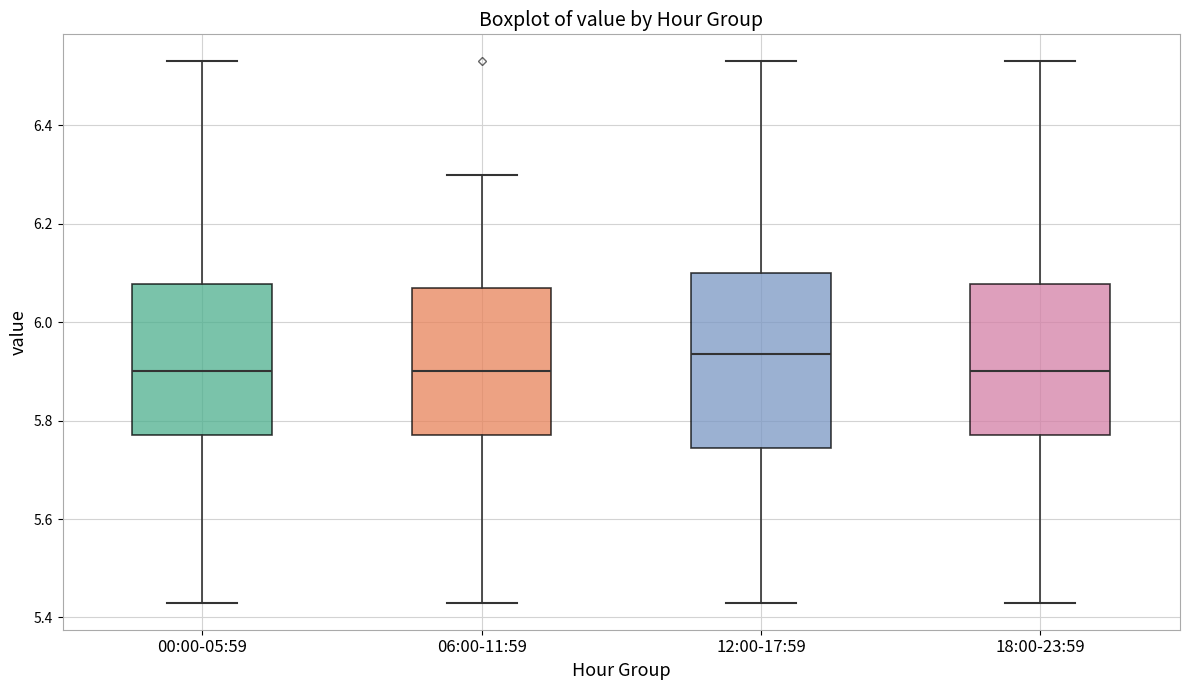

Reading left to right, transcribe this box plot: for each box, give where its median line is, the range the box spans, and where its two whiskers end, as read against the y-axis. The values are not printed on the chart, so give them approximately, as read against the axis.

00:00-05:59: median 5.90, box 5.78 to 6.08, whiskers 5.44 to 6.54
06:00-11:59: median 5.90, box 5.78 to 6.08, whiskers 5.44 to 6.30
12:00-17:59: median 5.94, box 5.74 to 6.10, whiskers 5.44 to 6.54
18:00-23:59: median 5.90, box 5.78 to 6.08, whiskers 5.44 to 6.54